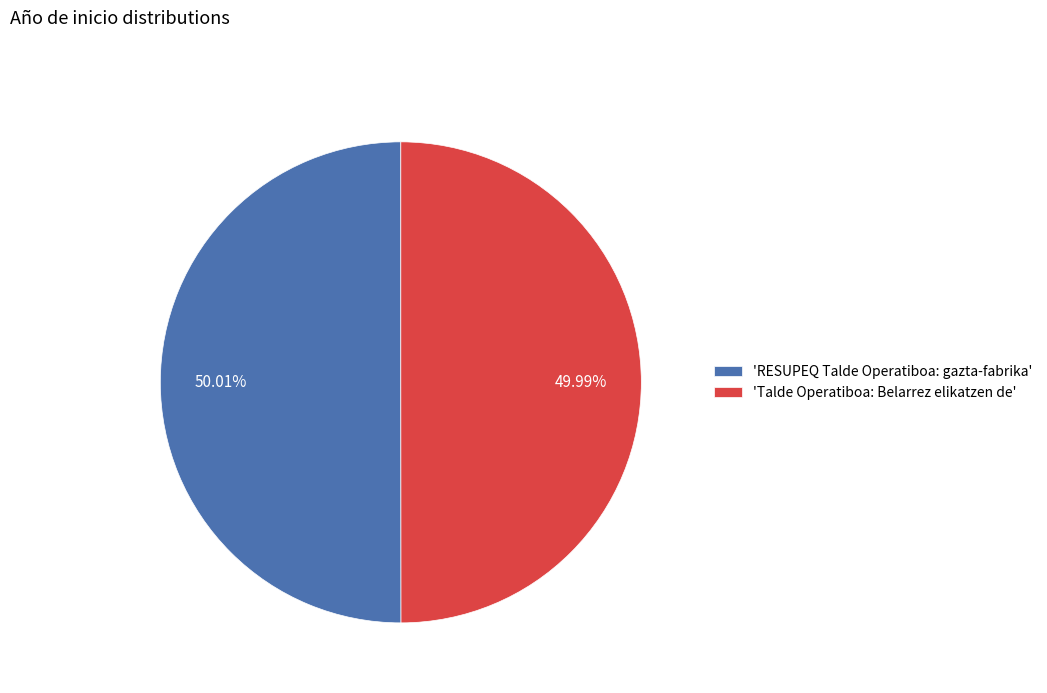

Is there any slice that represents more than half of the pie?

Yes